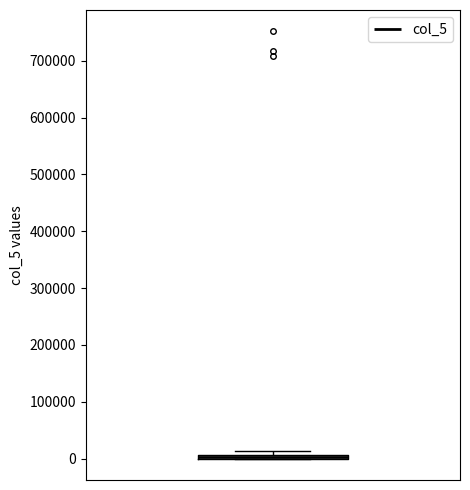

Where is the lower edge of the box on the y-axis? The values are not printed on the chart, so give them approximately, as read against the axis.

0